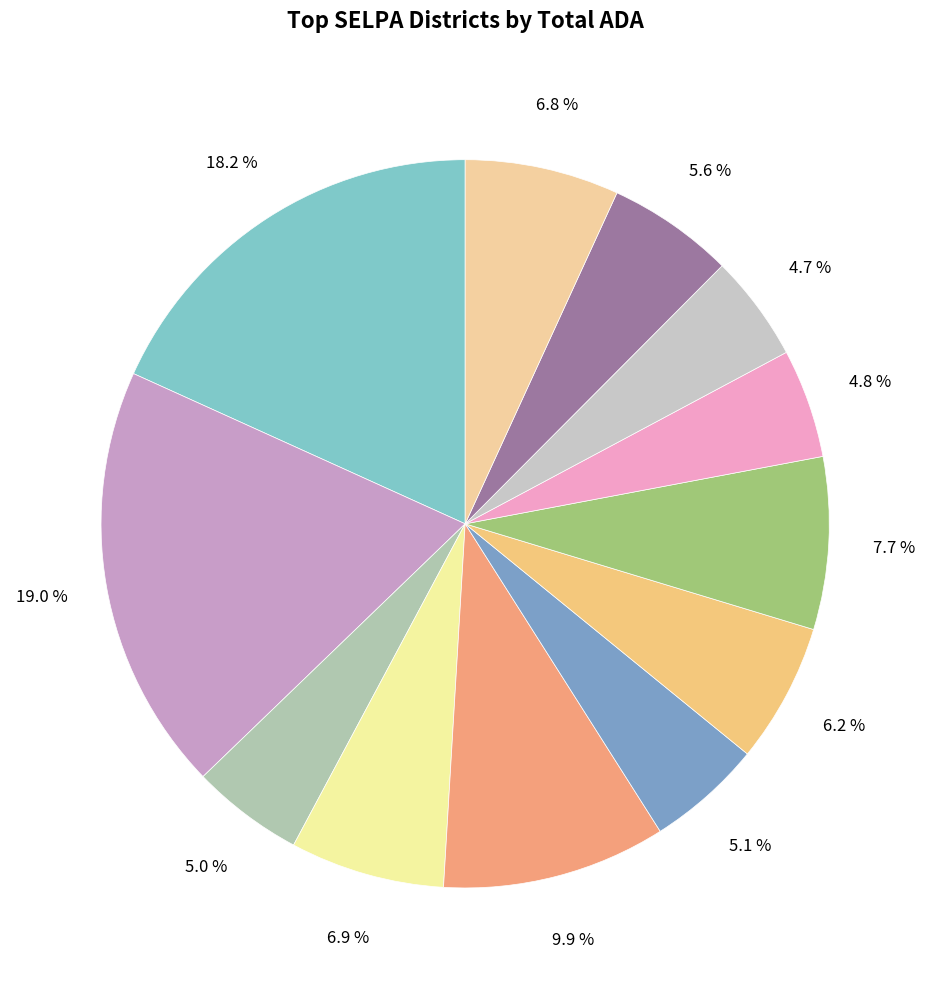

Count the number of slices in the pie.

12